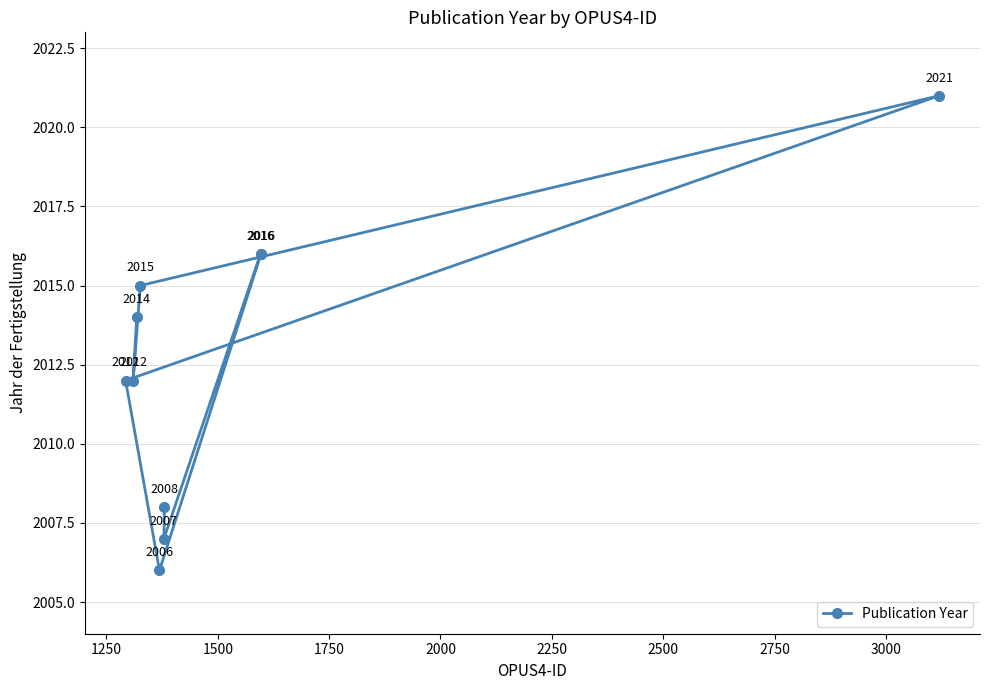

What is the minimum value shown in the chart?

2006